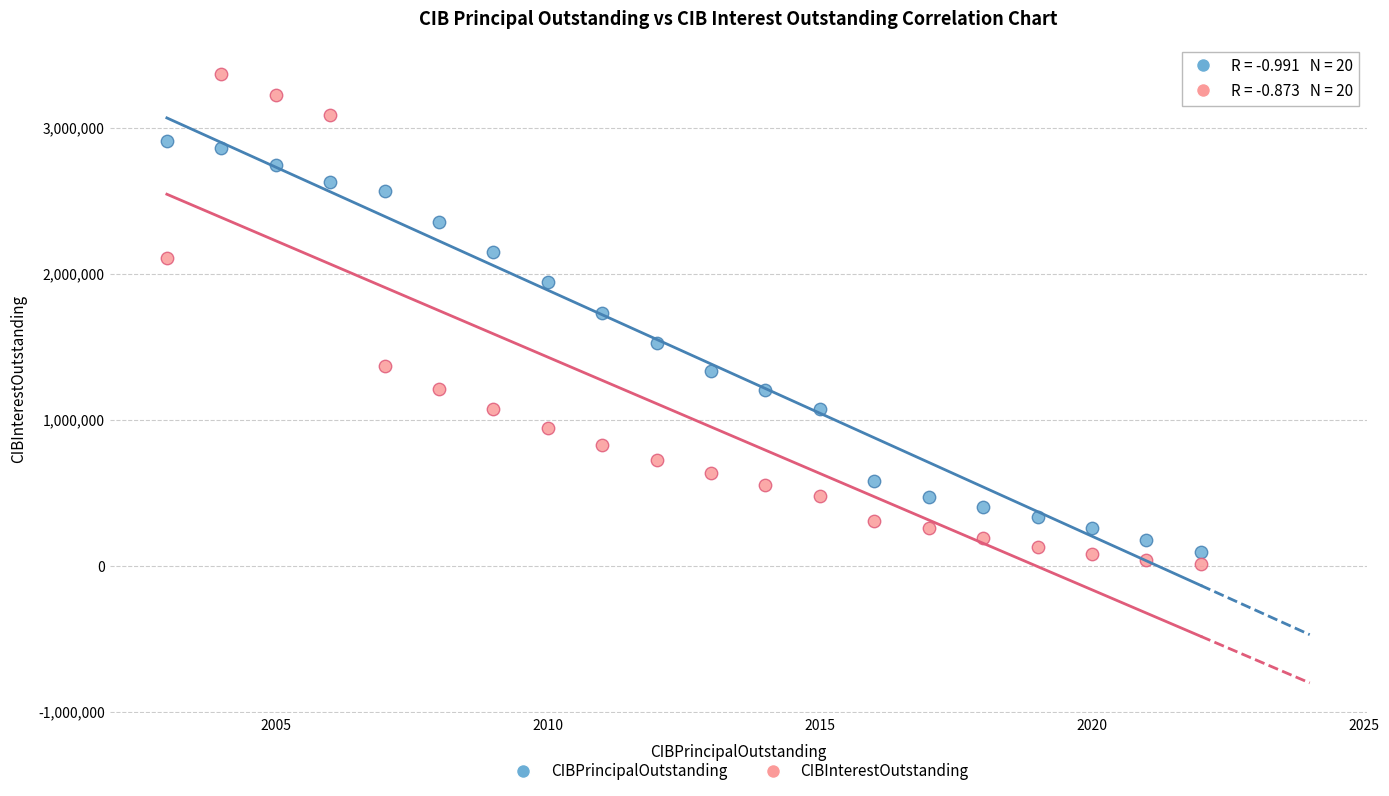

Which series has the widest spread of Y values?

CIBInterestOutstanding